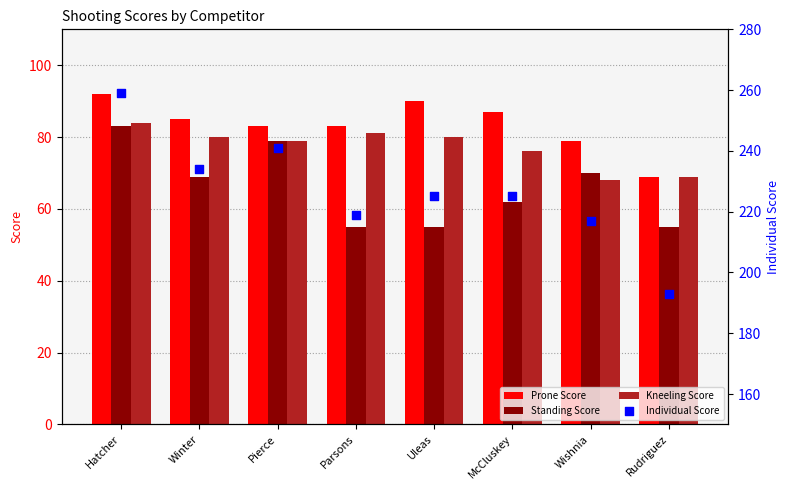

Which series contains the highest Y value?

Individual Score